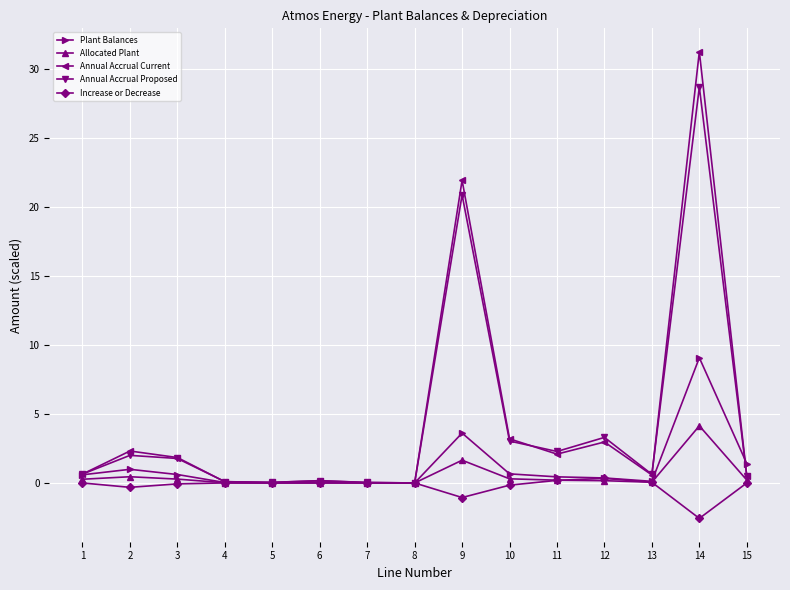

Rank the series by their maximum value, from lowest to highest.

Increase or Decrease, Allocated Plant, Plant Balances, Annual Accrual Proposed, Annual Accrual Current